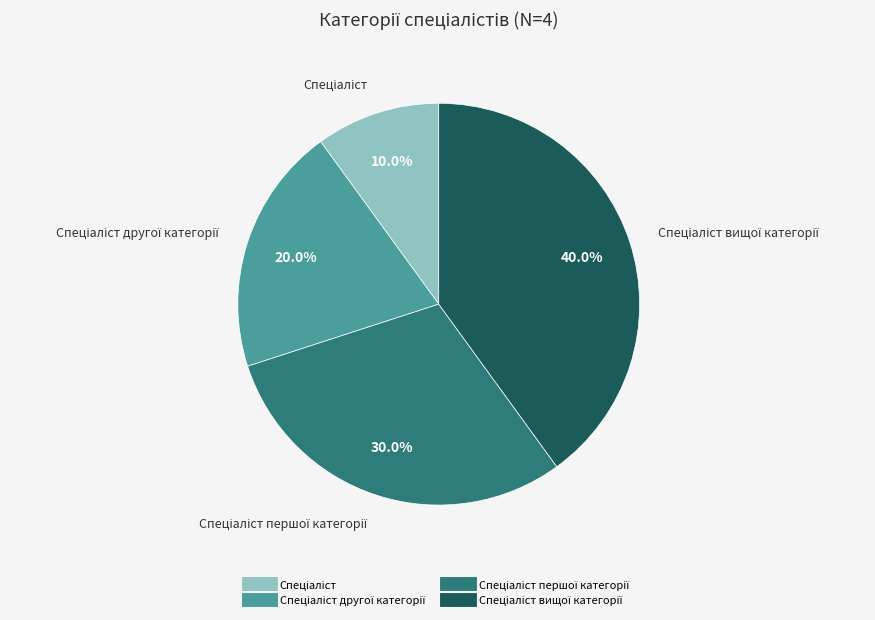

Is there any slice that represents more than half of the pie?

No